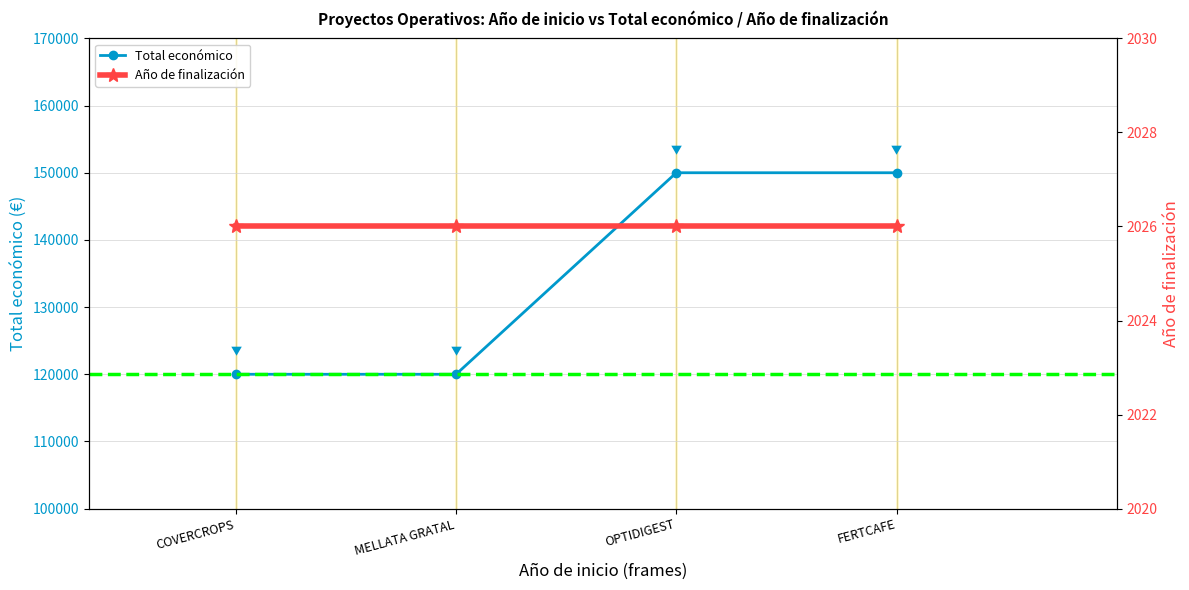

True or false: the data has more than 2 interior local peaks.

False